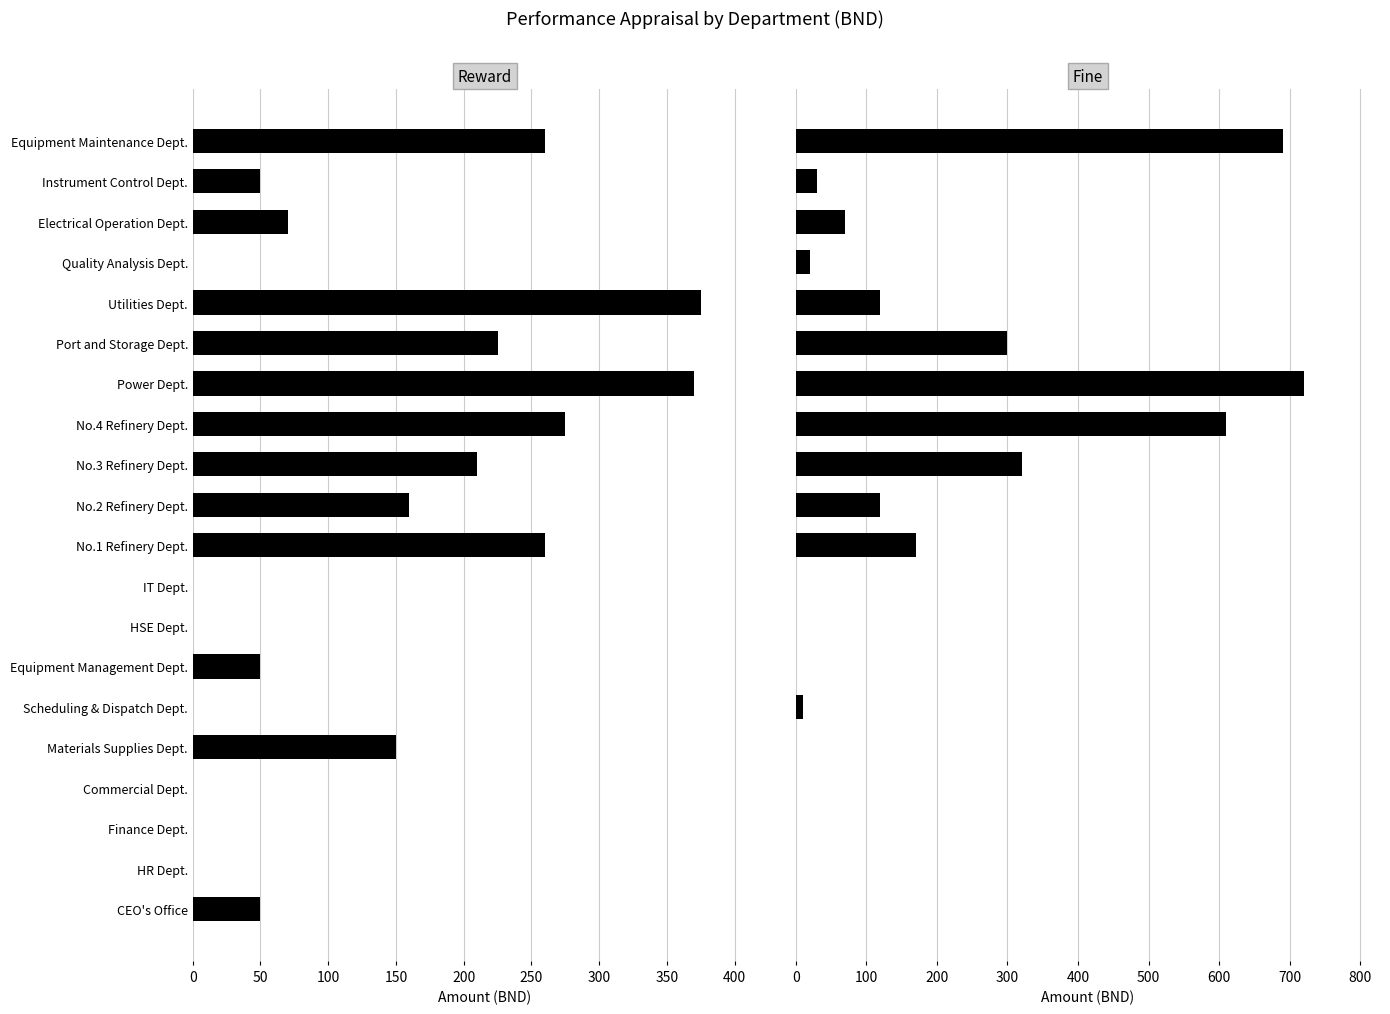

What is the average value of the Fine series?

159